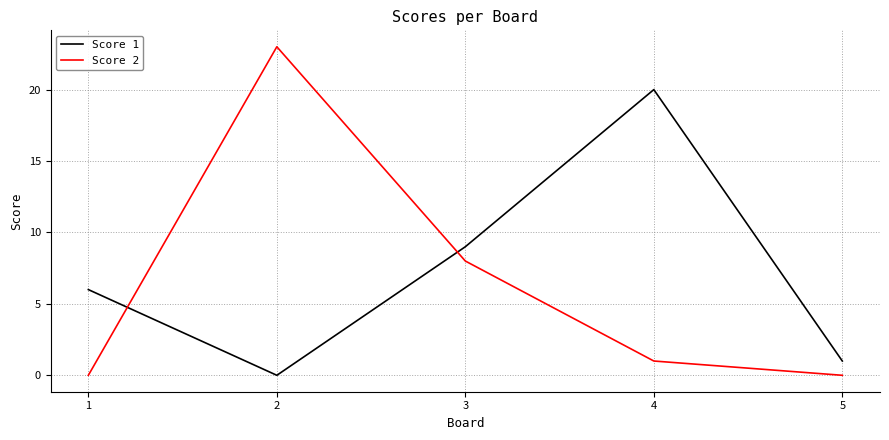

How many distinct data groups are displayed?

2